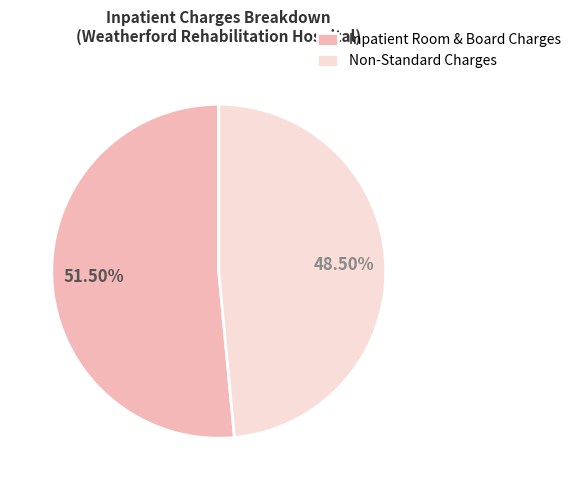

Does Inpatient Room & Board Charges represent more than half of the total?

Yes